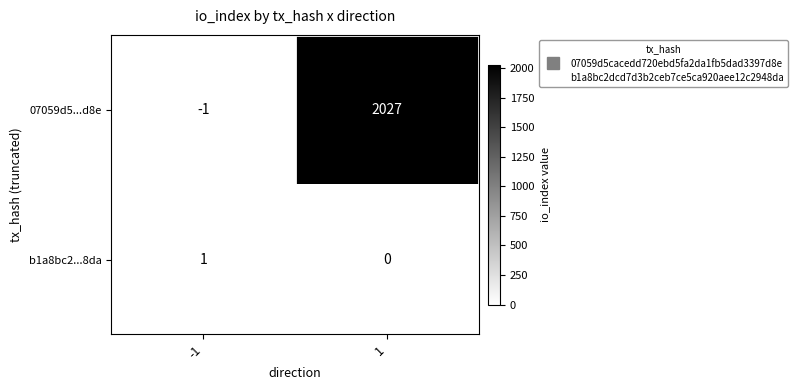

True or false: b1a8bc2...8da has a value of 0 at -1.

False